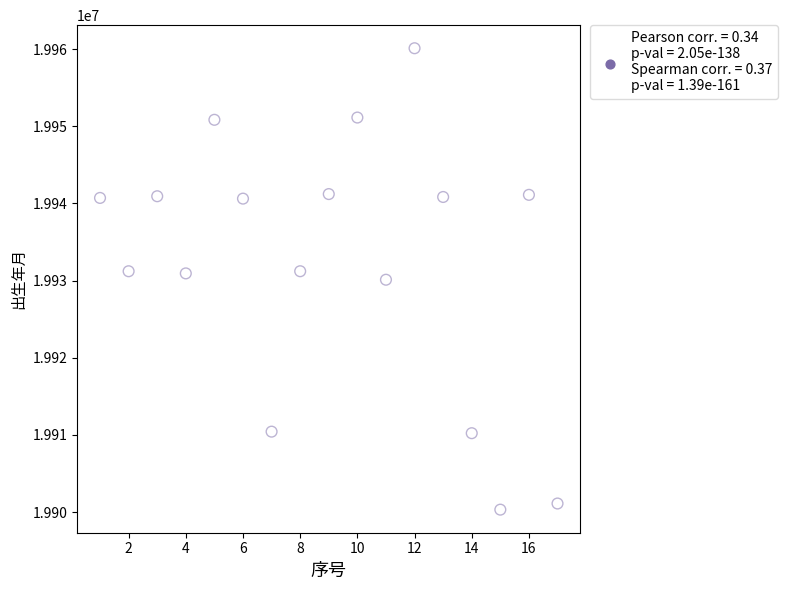

What is the range of X values (max minus min)?

16